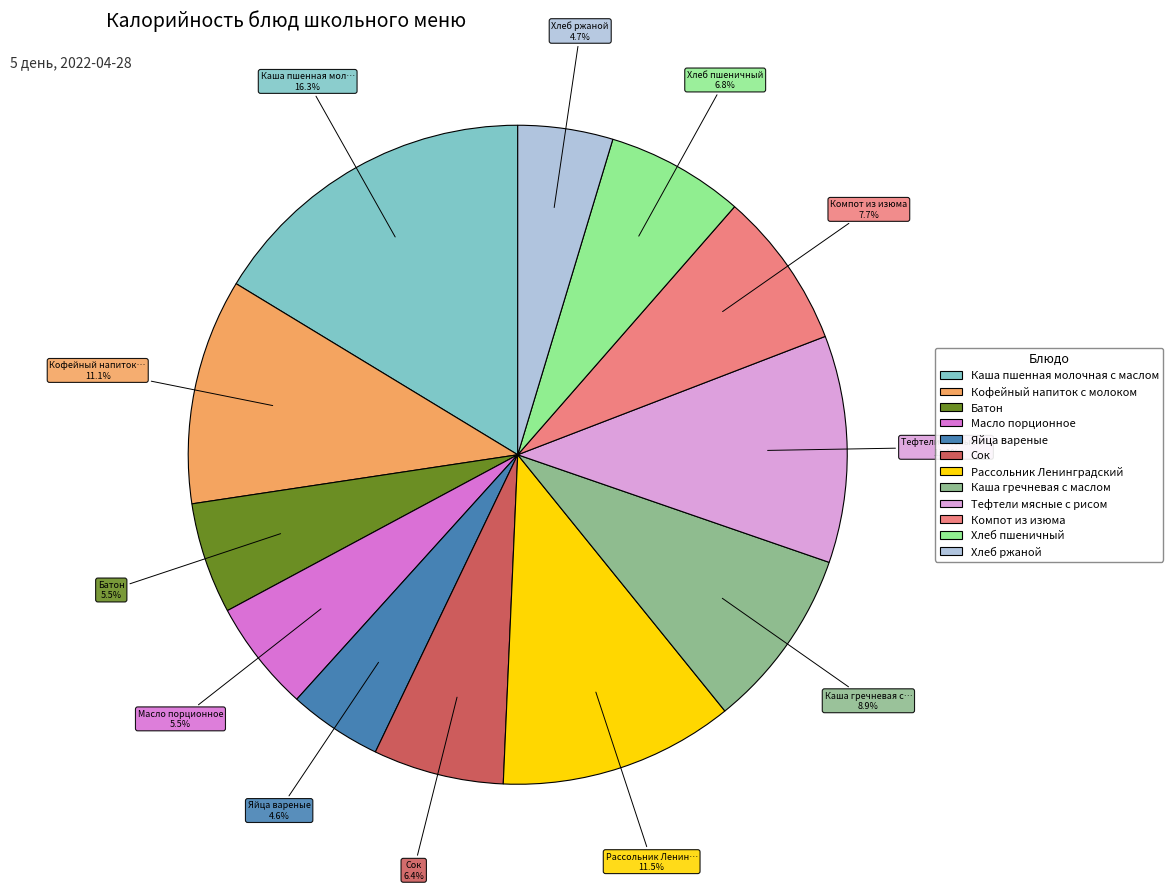

What is the largest slice in the pie chart?

Каша пшенная молочная с маслом